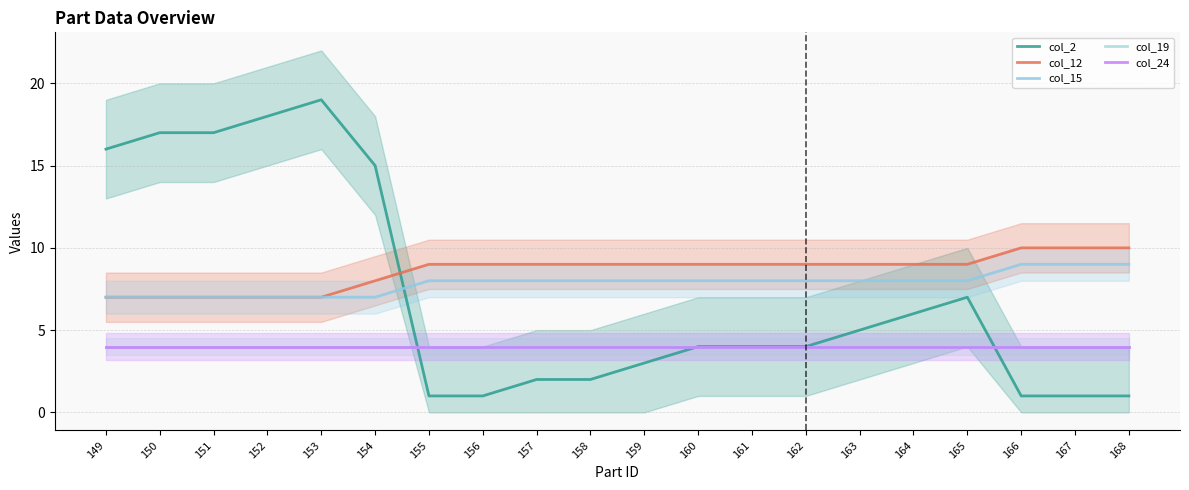

Reading right to left, what are all the values shown in this chart?

col_2: 168=1	167=1	166=1	165=7	164=6	163=5	162=4	161=4	160=4	159=3	158=2	157=2	156=1	155=1	154=15	153=19	152=18	151=17	150=17	149=16
col_12: 168=10	167=10	166=10	165=9	164=9	163=9	162=9	161=9	160=9	159=9	158=9	157=9	156=9	155=9	154=8	153=7	152=7	151=7	150=7	149=7
col_15: 168=9	167=9	166=9	165=8	164=8	163=8	162=8	161=8	160=8	159=8	158=8	157=8	156=8	155=8	154=7	153=7	152=7	151=7	150=7	149=7
col_19: 168=4	167=4	166=4	165=4	164=4	163=4	162=4	161=4	160=4	159=4	158=4	157=4	156=4	155=4	154=4	153=4	152=4	151=4	150=4	149=4
col_24: 168=4	167=4	166=4	165=4	164=4	163=4	162=4	161=4	160=4	159=4	158=4	157=4	156=4	155=4	154=4	153=4	152=4	151=4	150=4	149=4